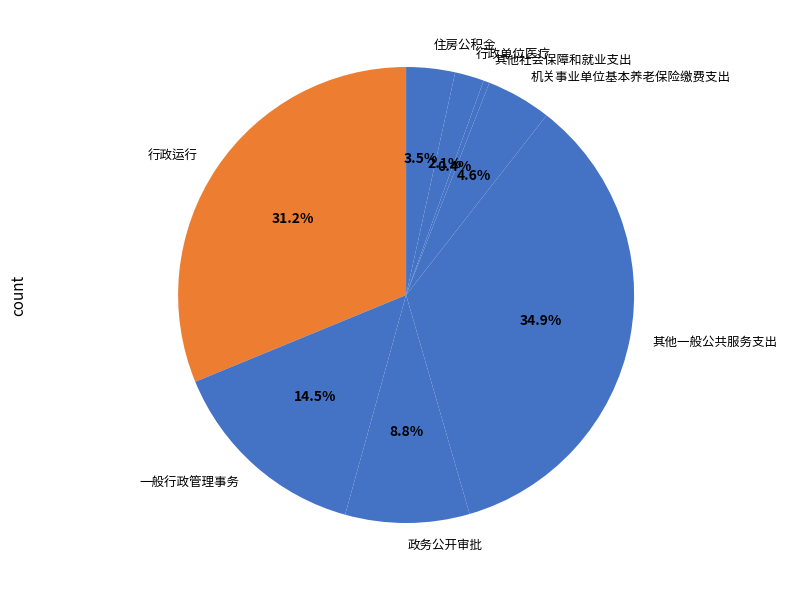

Which has a higher value, 机关事业单位基本养老保险缴费支出 or 政务公开审批?

政务公开审批